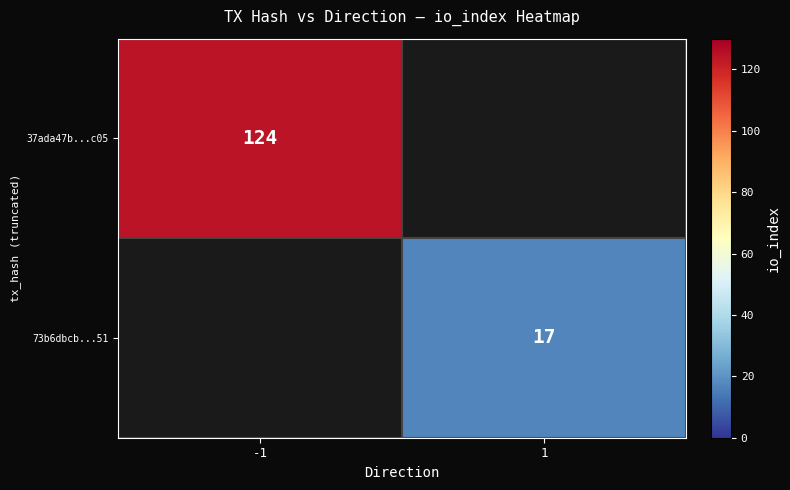

How many data points does each series have?

2